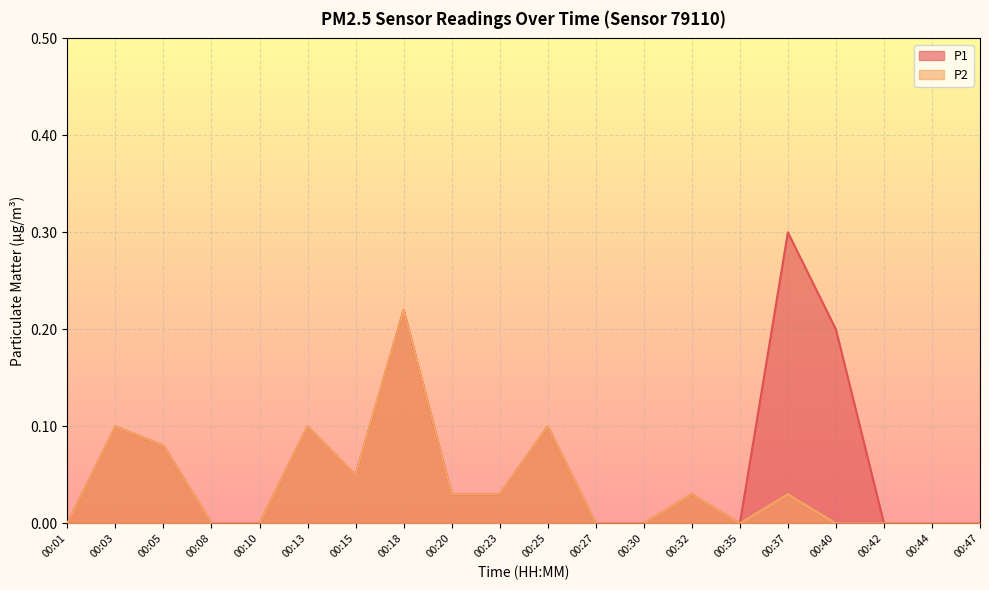

Reading left to right, extract all data points from this chart.

P1: 0.0	0.1	0.1	0.0	0.0	0.1	0.1	0.2	0.0	0.0	0.1	0.0	0.0	0.0	0.0	0.3	0.2	0.0	0.0	0.0
P2: 0.0	0.1	0.1	0.0	0.0	0.1	0.1	0.2	0.0	0.0	0.1	0.0	0.0	0.0	0.0	0.0	0.0	0.0	0.0	0.0